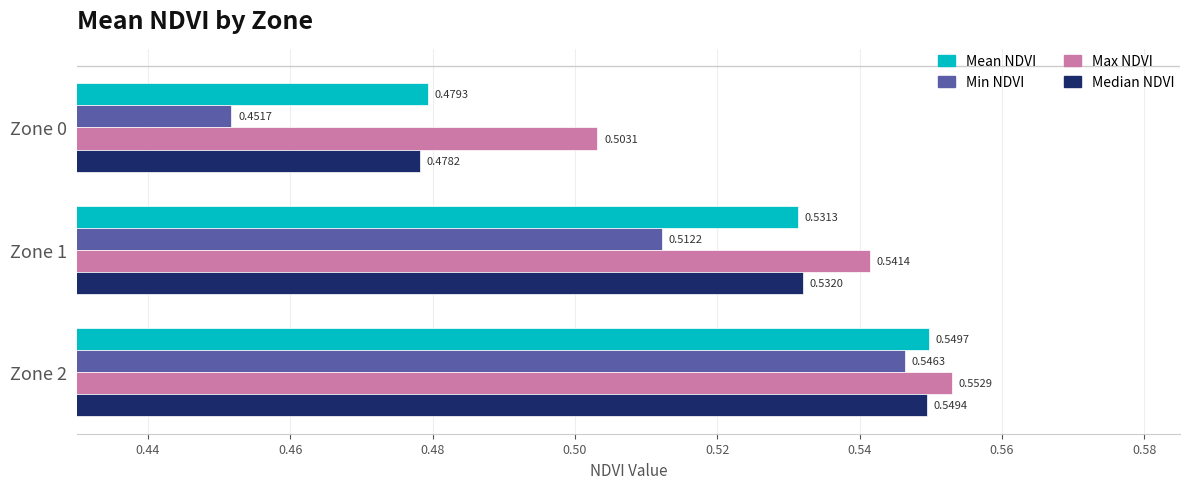

Which series changed the most between Zone 0 and Zone 2?

Min NDVI